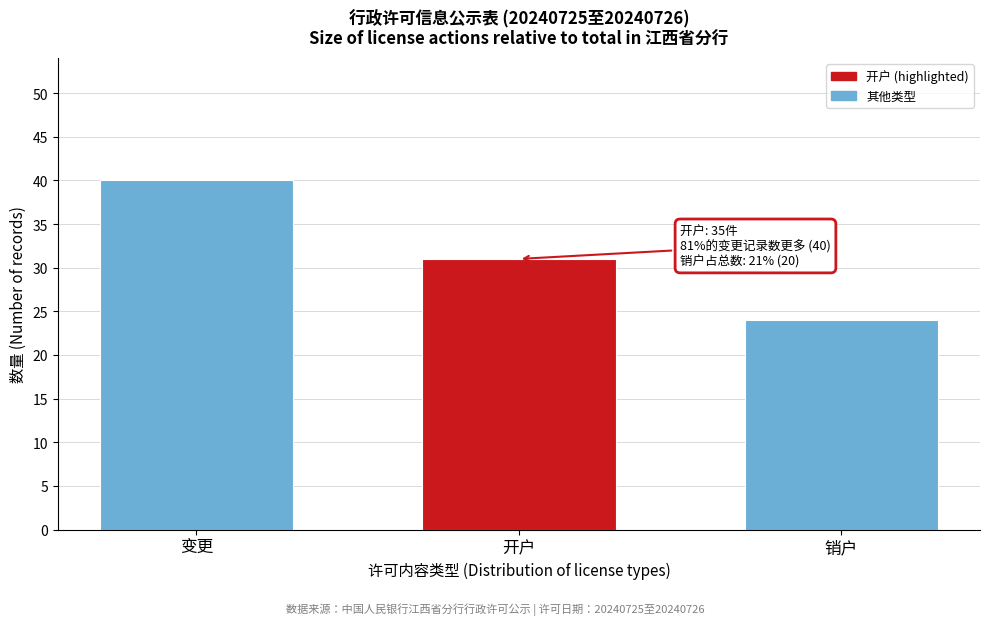

Reading left to right, extract all data points from this chart.

变更=40	开户=31	销户=24